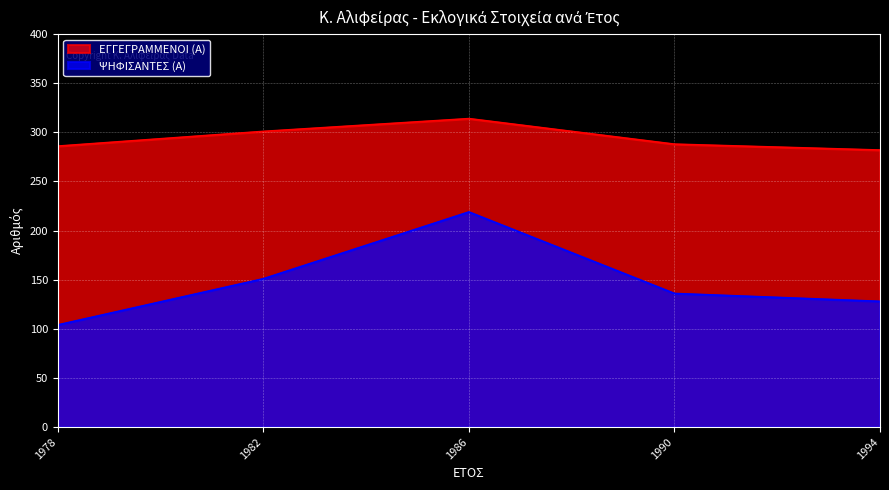

What is the lowest value of the ΨΗΦΙΣΑΝΤΕΣ (Α) series?

104